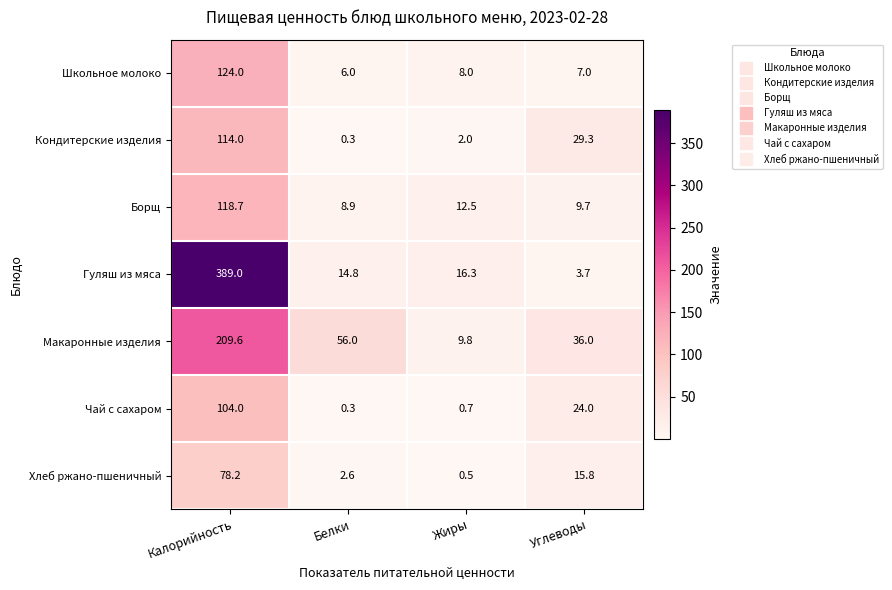

What is the difference between the maximum and minimum values in the Кондитерские изделия series?

113.7